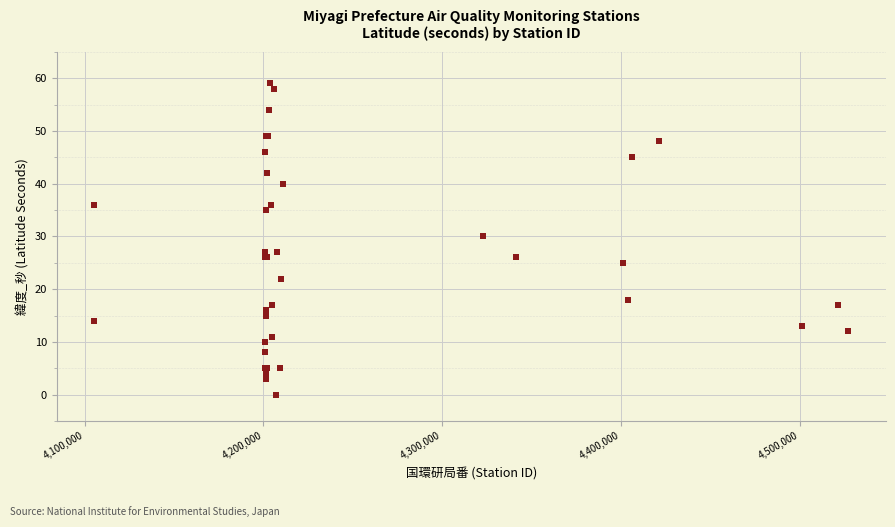

What Y value in the scatter plot is closest to 29?

30